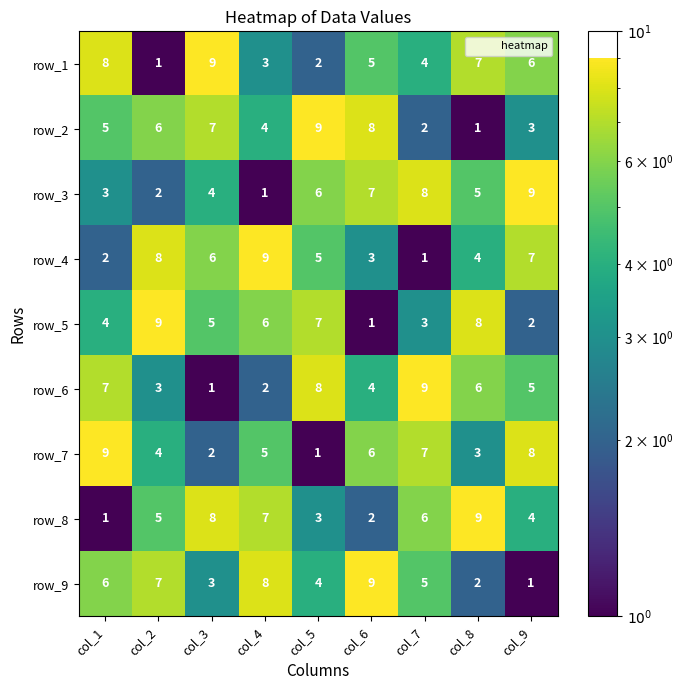

True or false: row_9 has a value of 1 at col_5.

False